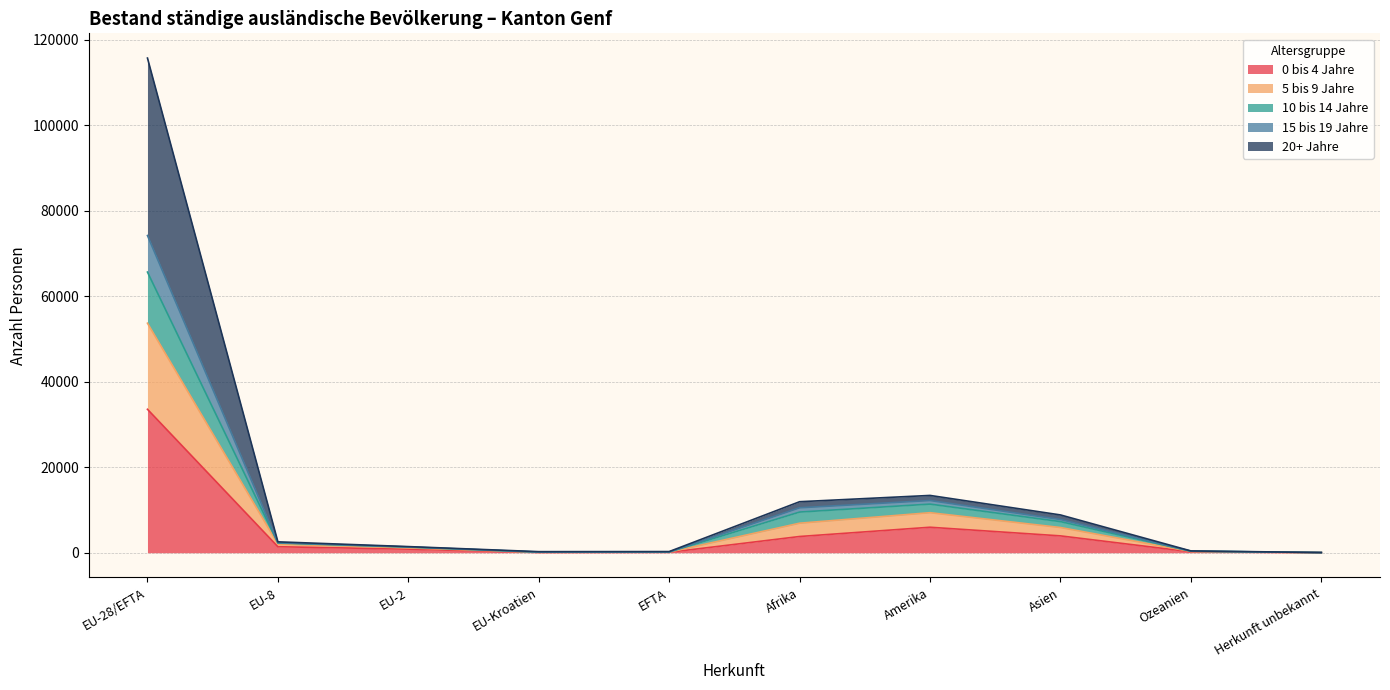

At which category is the sum across all series the highest?

EU-28/EFTA